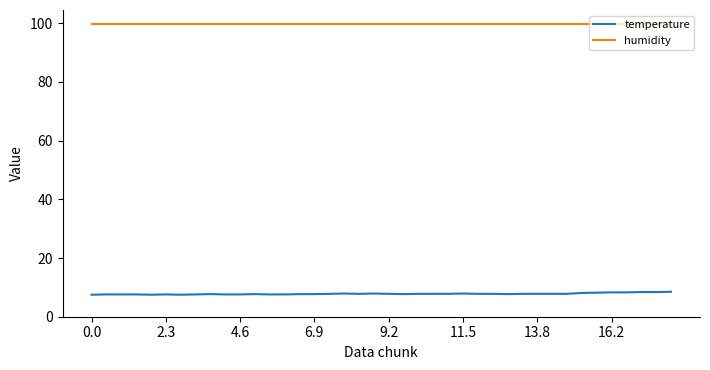

List the series in order of their peak value, highest first.

humidity, temperature